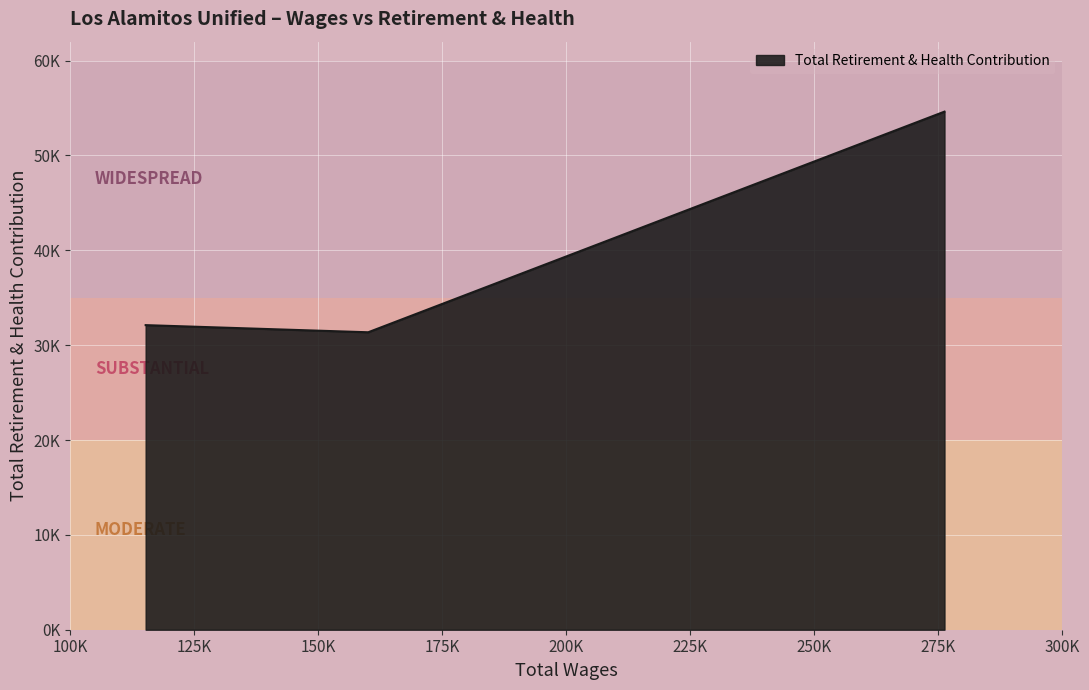

Which label corresponds to the smallest value in the chart?

Superintendent (160081)